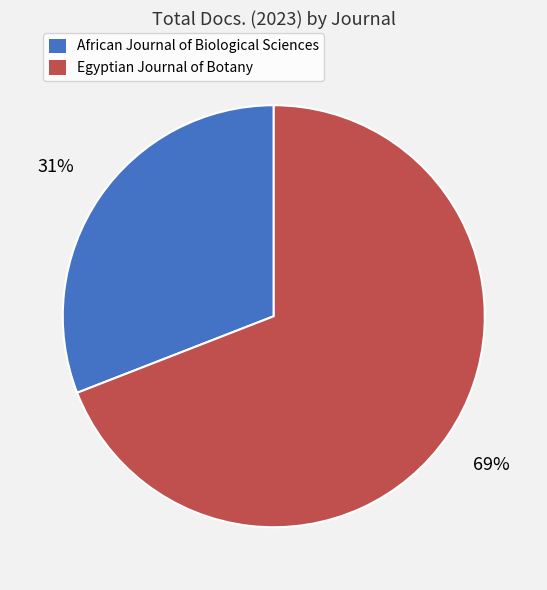

Does Egyptian Journal of Botany represent more than half of the total?

Yes